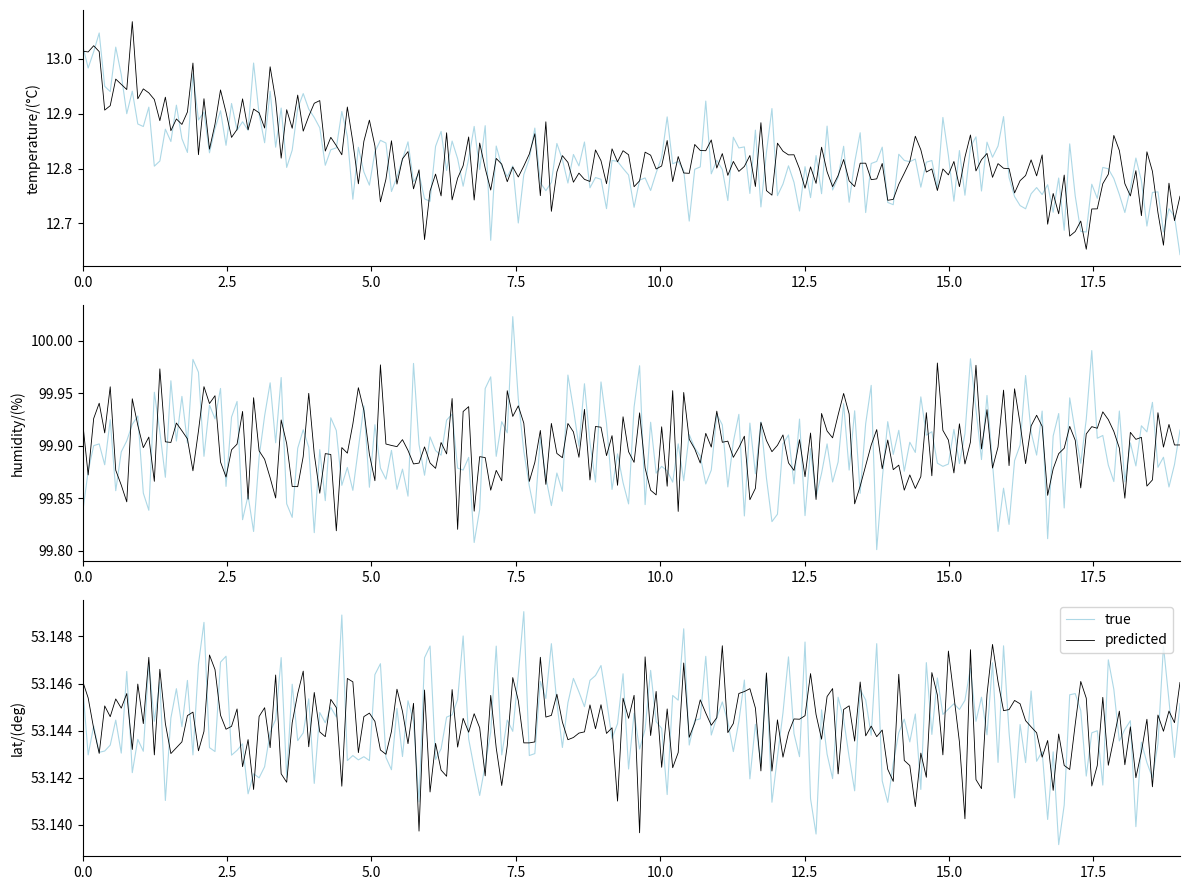

Which series changed the most between 10:00 and 19:00?

temperature